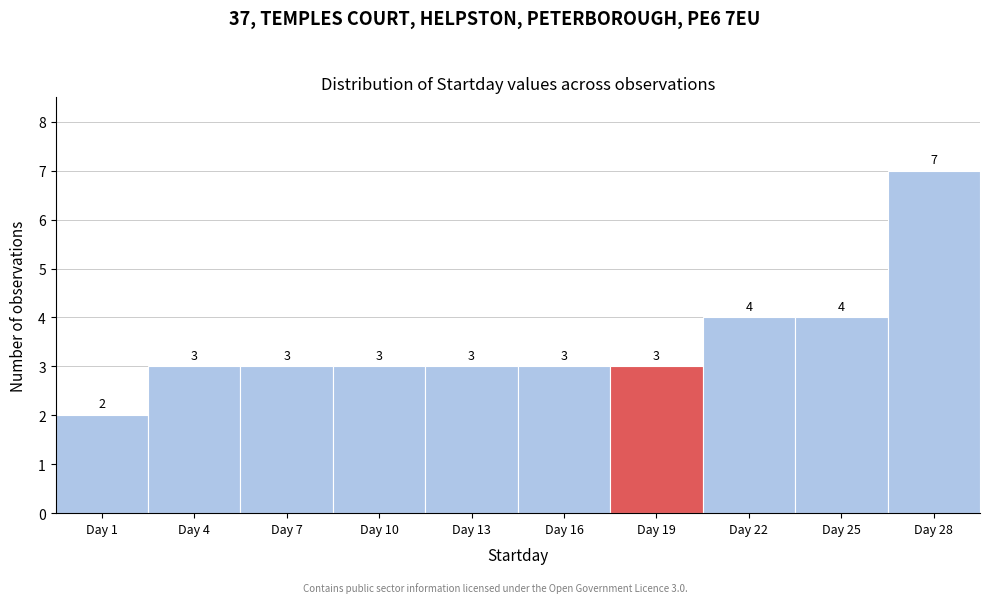

Reading left to right, list all the values displayed in this chart.

2	3	3	3	3	3	3	4	4	7